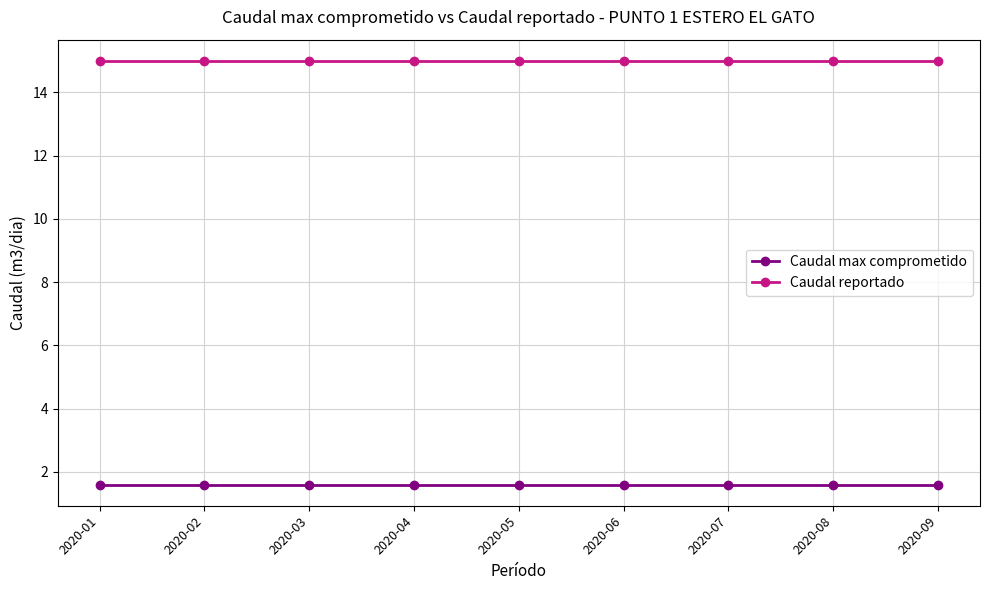

True or false: Caudal reportado and Caudal max comprometido cross at least once.

False